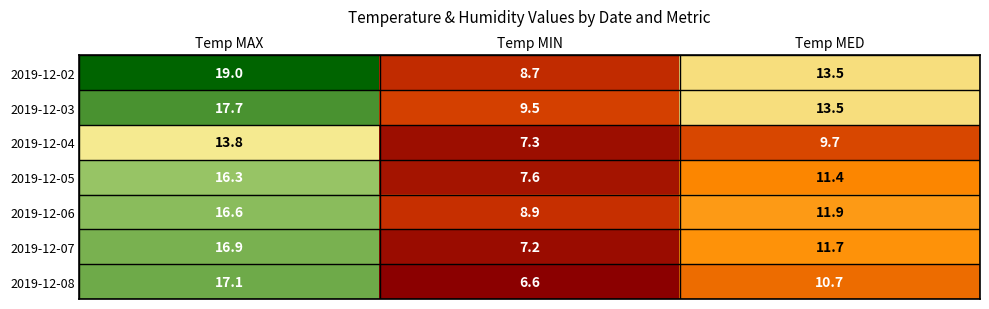

Reading right to left, extract all data points from this chart.

2019-12-02: Temp MED=13.5	Temp MIN=8.7	Temp MAX=19.0
2019-12-03: Temp MED=13.5	Temp MIN=9.5	Temp MAX=17.7
2019-12-04: Temp MED=9.7	Temp MIN=7.3	Temp MAX=13.8
2019-12-05: Temp MED=11.4	Temp MIN=7.6	Temp MAX=16.3
2019-12-06: Temp MED=11.9	Temp MIN=8.9	Temp MAX=16.6
2019-12-07: Temp MED=11.7	Temp MIN=7.2	Temp MAX=16.9
2019-12-08: Temp MED=10.7	Temp MIN=6.6	Temp MAX=17.1